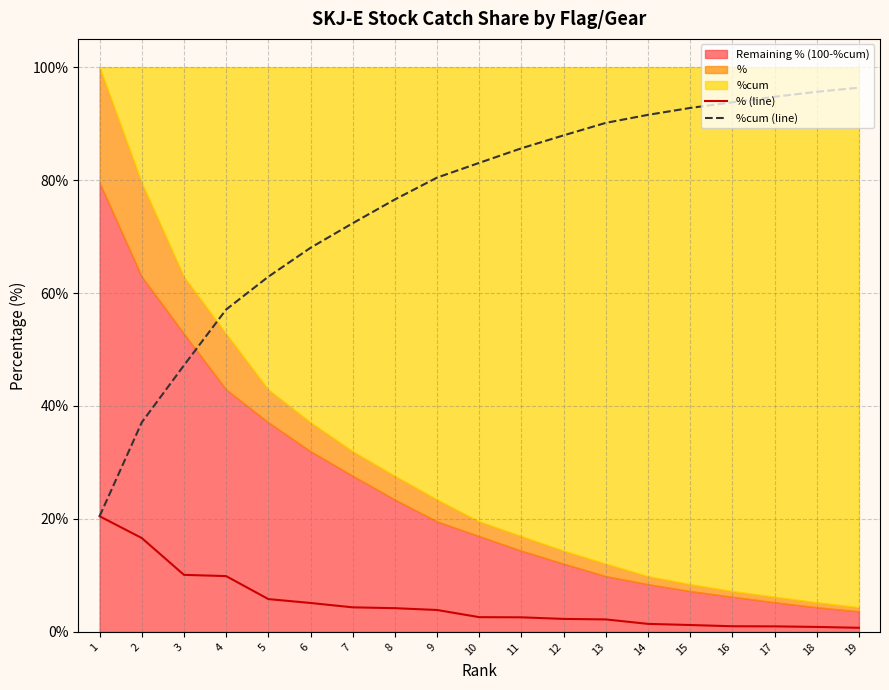

Does the chart display data point markers on the line(s)?

No